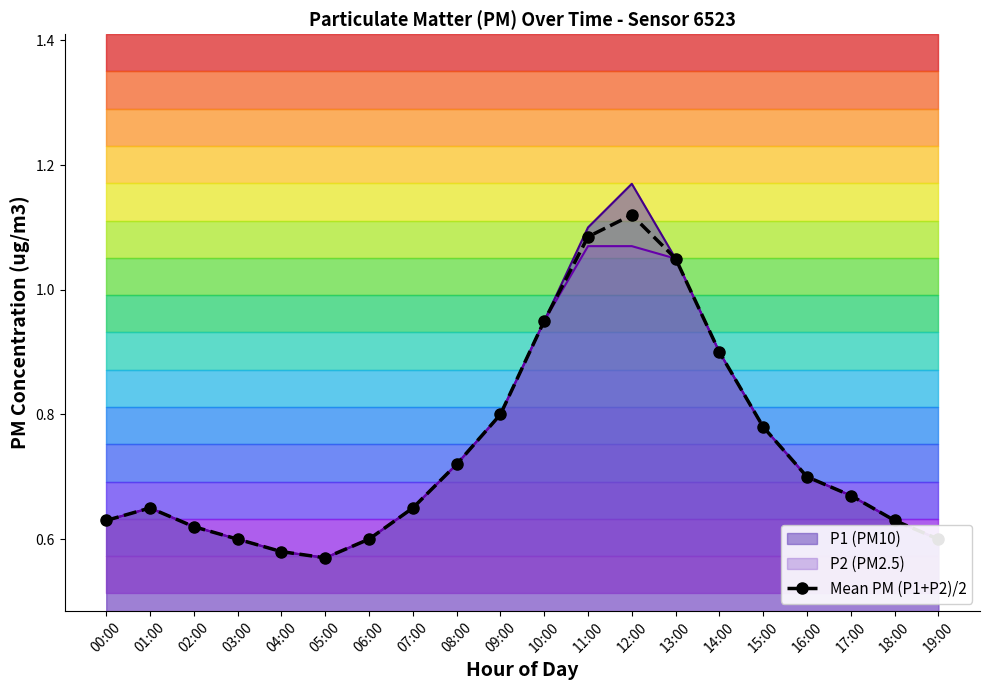

Where is the first local maximum?

01:00